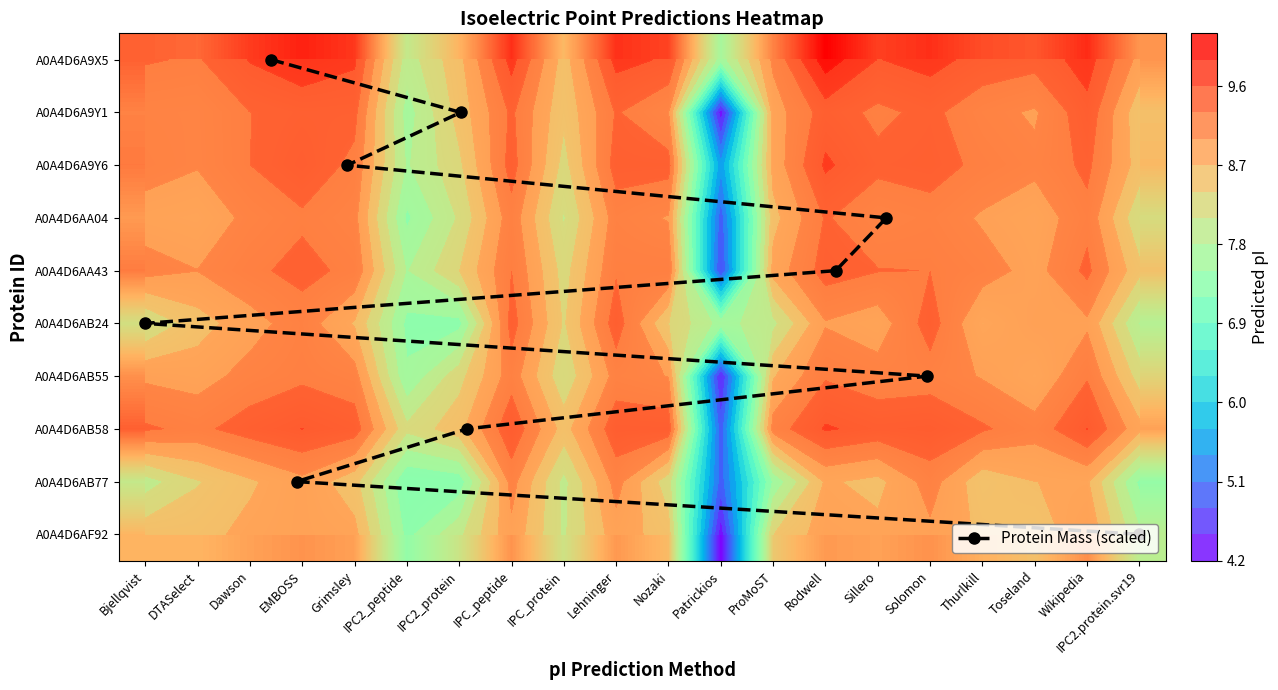

At which category is the sum across all series the highest?

Rodwell